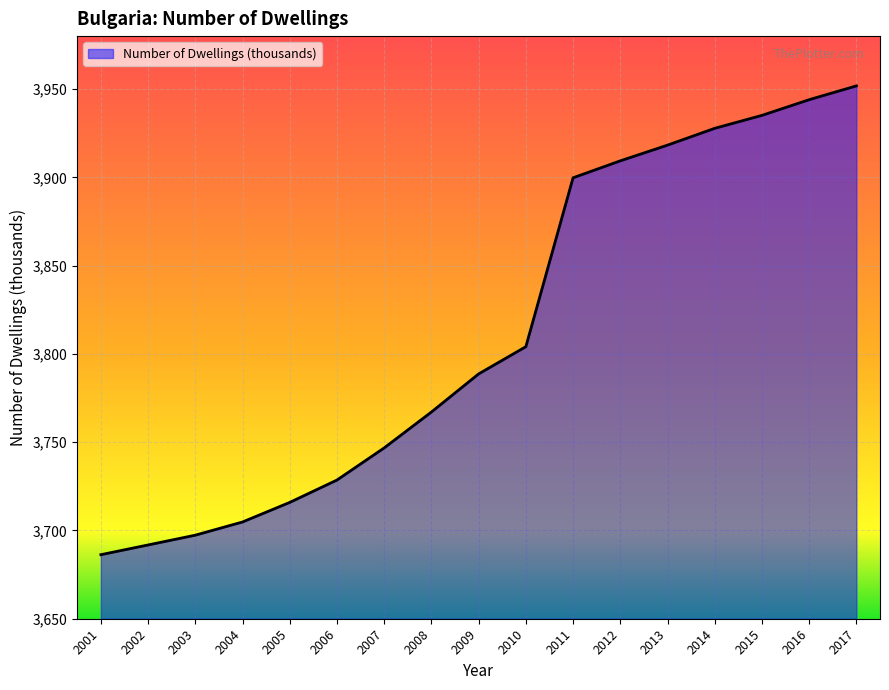

Reading left to right, extract all data points from this chart.

2001=3686.3	2002=3691.8	2003=3697.3	2004=3704.8	2005=3715.9	2006=3728.6	2007=3746.8	2008=3767.1	2009=3788.7	2010=3804.1	2011=3899.8	2012=3909.3	2013=3918.2	2014=3927.8	2015=3935.1	2016=3944.0	2017=3951.8